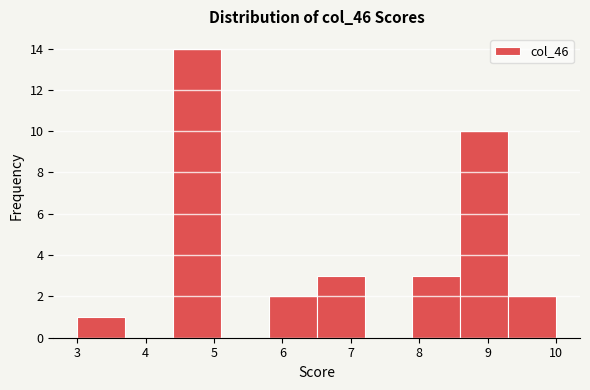

Reading left to right, list every bar in this chart as the range it spans on the x-axis followed by its height. The values are not printed on the chart, so give them approximately, as read against the axis.

3.0 to 3.7: 1
3.7 to 4.4: 0
4.4 to 5.1: 14
5.1 to 5.8: 0
5.8 to 6.5: 2
6.5 to 7.2: 3
7.2 to 7.9: 0
7.9 to 8.6: 3
8.6 to 9.3: 10
9.3 to 10.0: 2